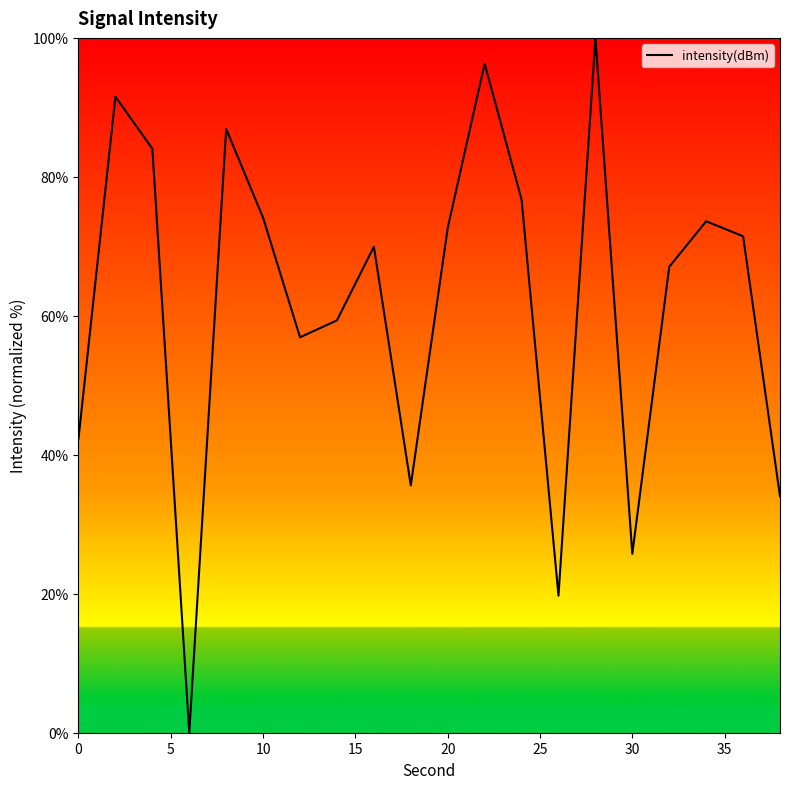

What is the greatest value displayed?

100.0